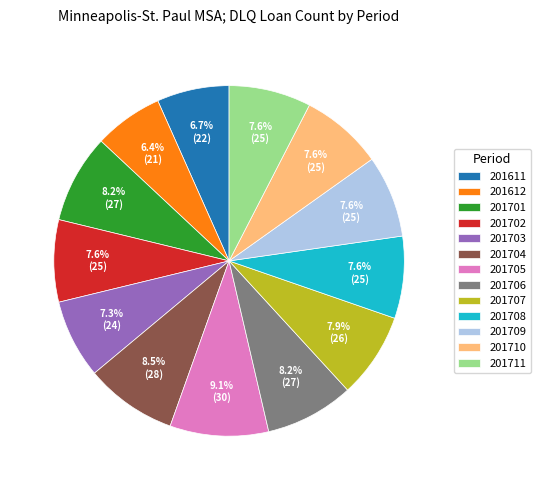

Is it true that 201701 is 2% of the pie?

False